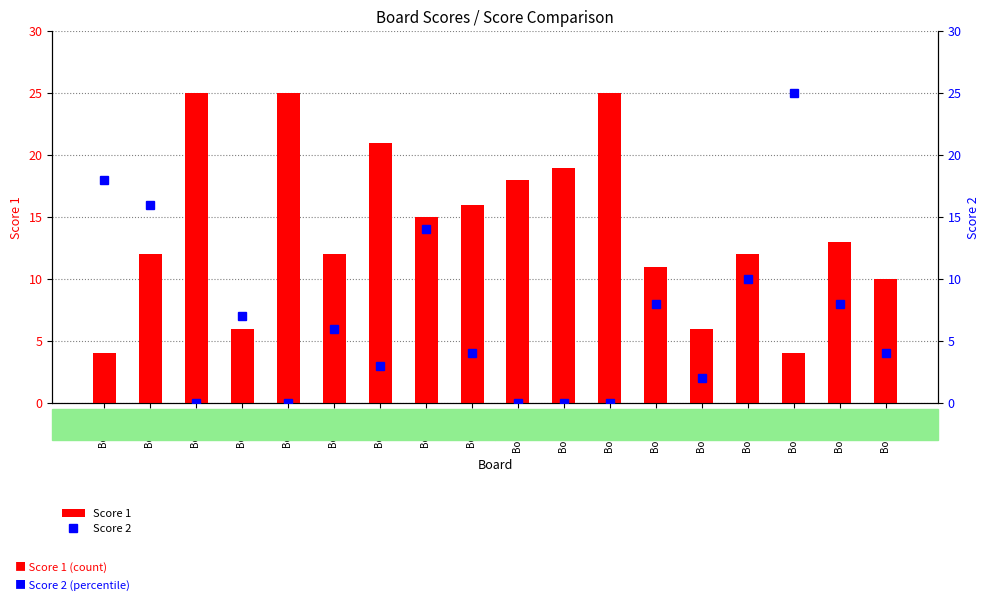

Which series has the largest range (max minus min)?

Score 2